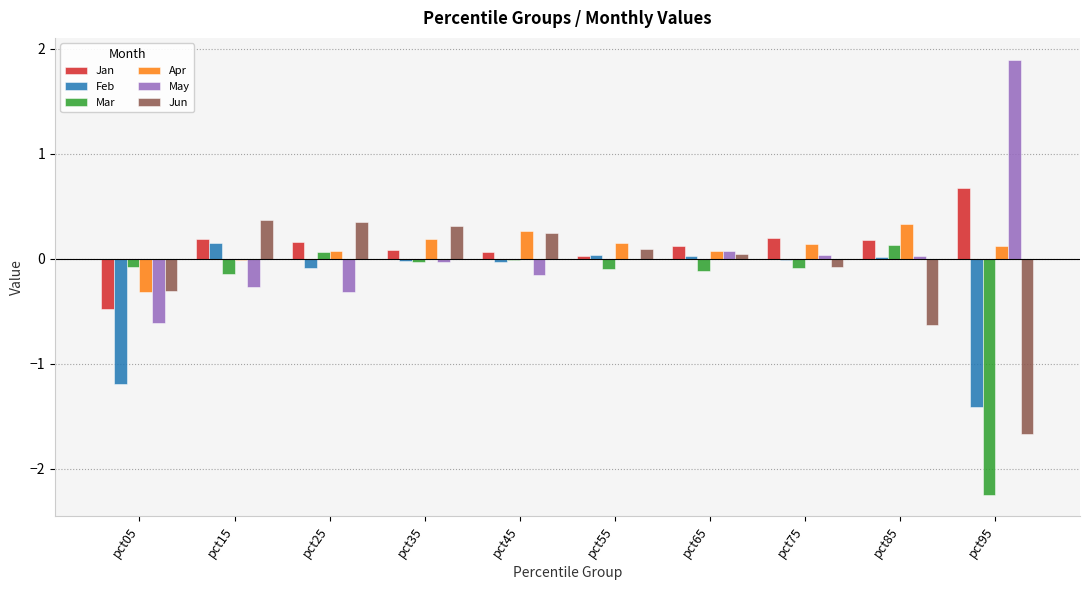

Is the value of May at pct25 greater than the value of Jun at pct85?

Yes